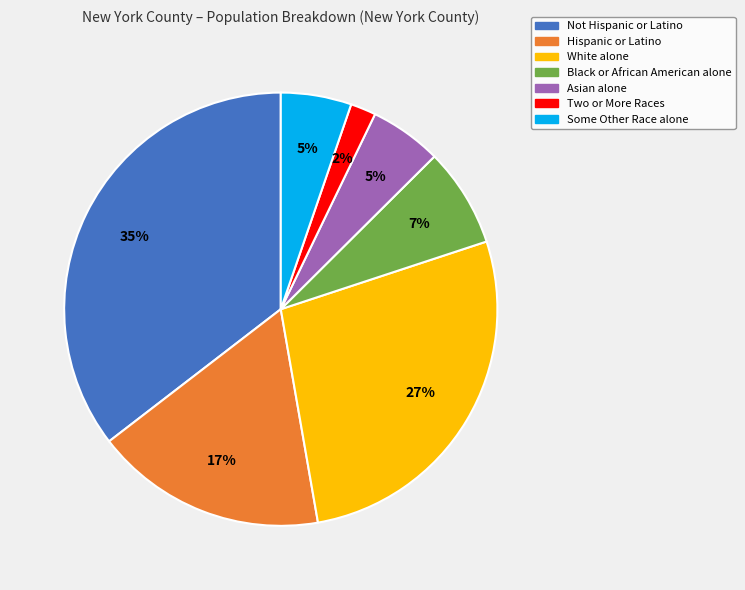

To the nearest percent, what is the combined percentage of Some Other Race alone and Not Hispanic or Latino?

41%